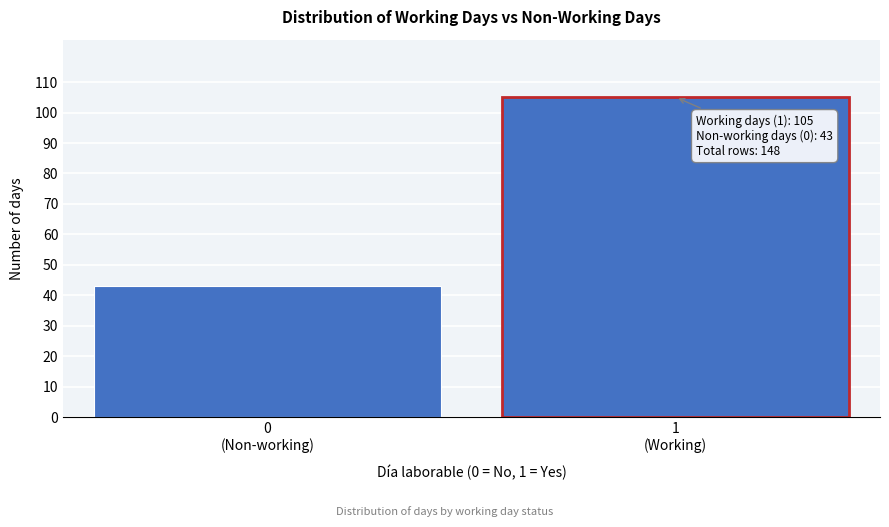

Reading right to left, list all the values displayed in this chart.

105	43